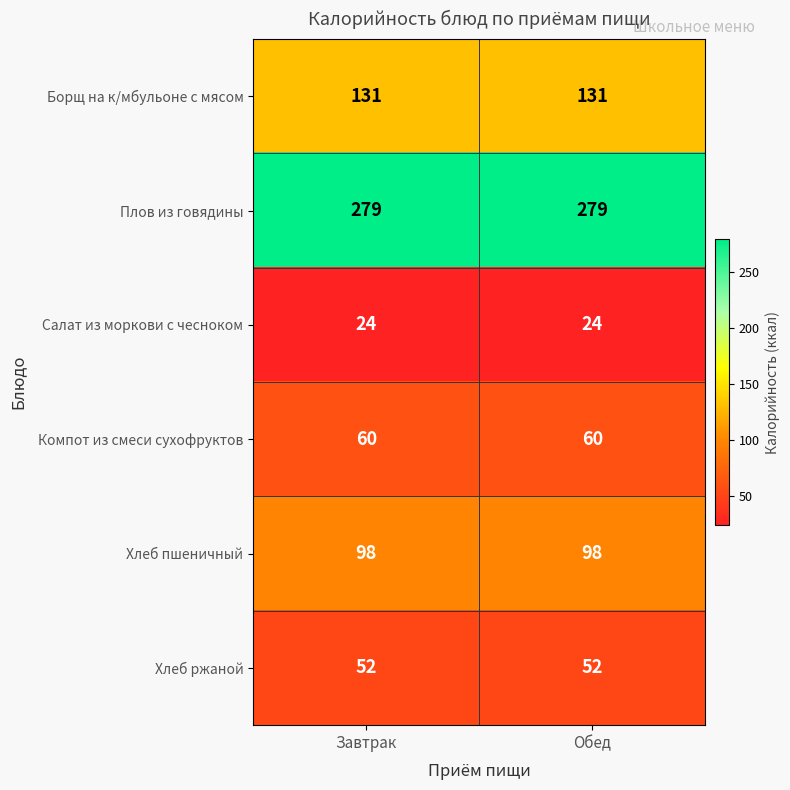

True or false: Салат из моркови с чесноком has a value of 24 at Завтрак.

True